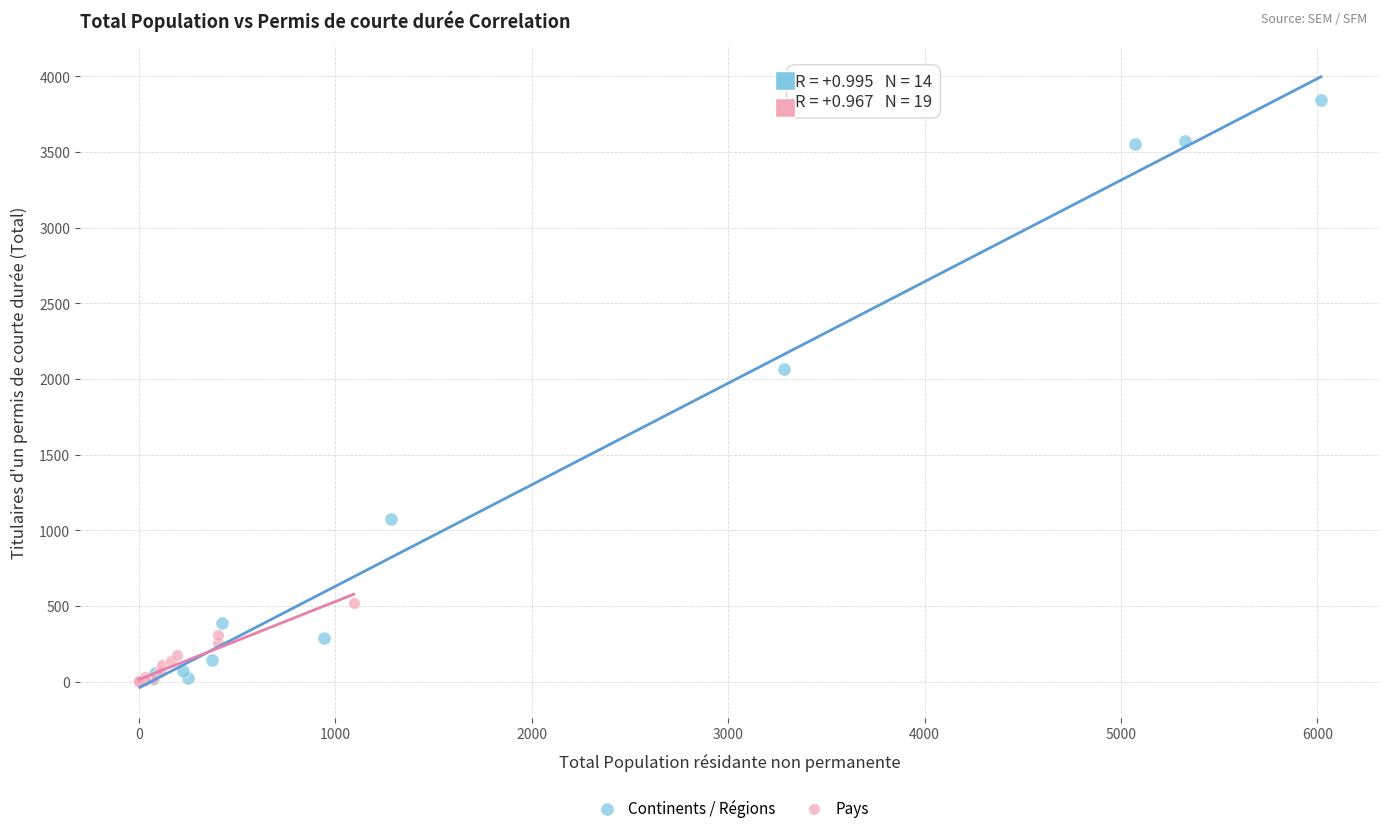

Which series has the widest spread of Y values?

Continents / Régions